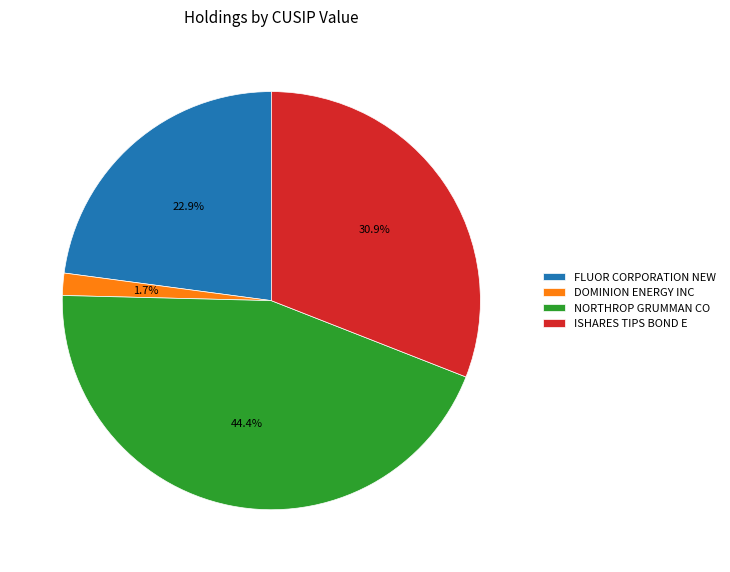

What percentage is the NORTHROP GRUMMAN CO slice, to the nearest percent?

44%